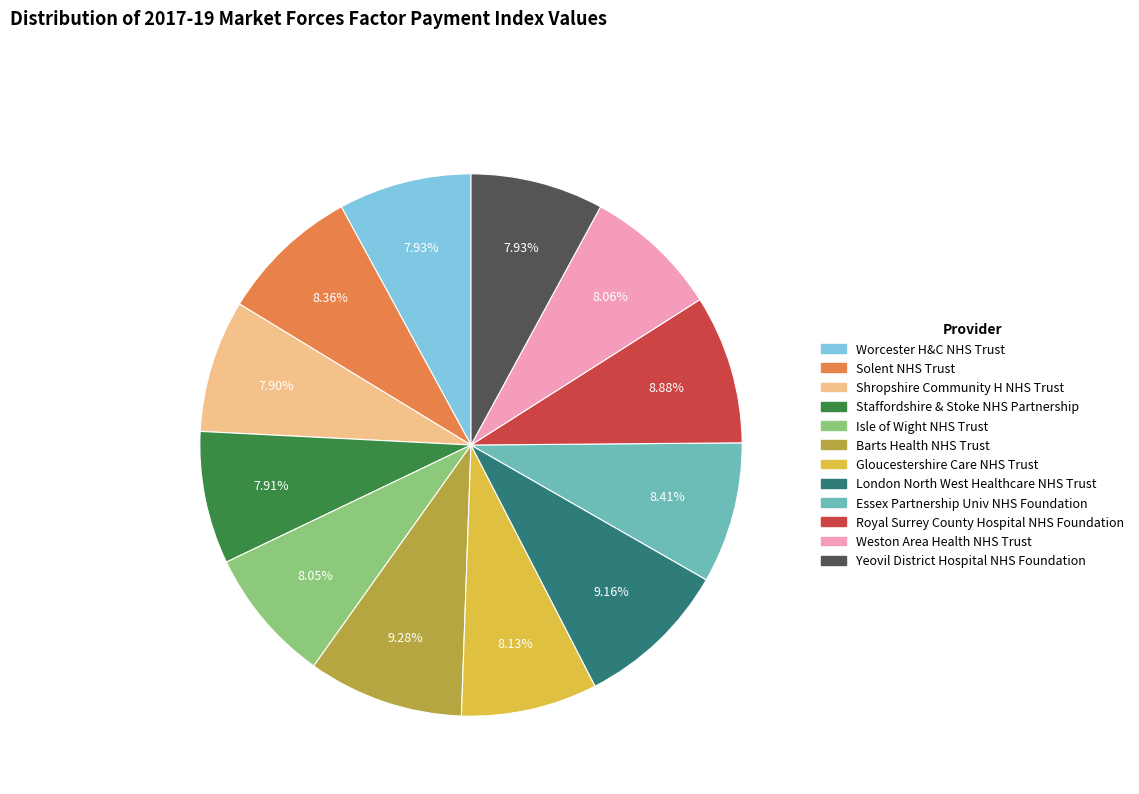

Is there a majority slice in this chart?

No